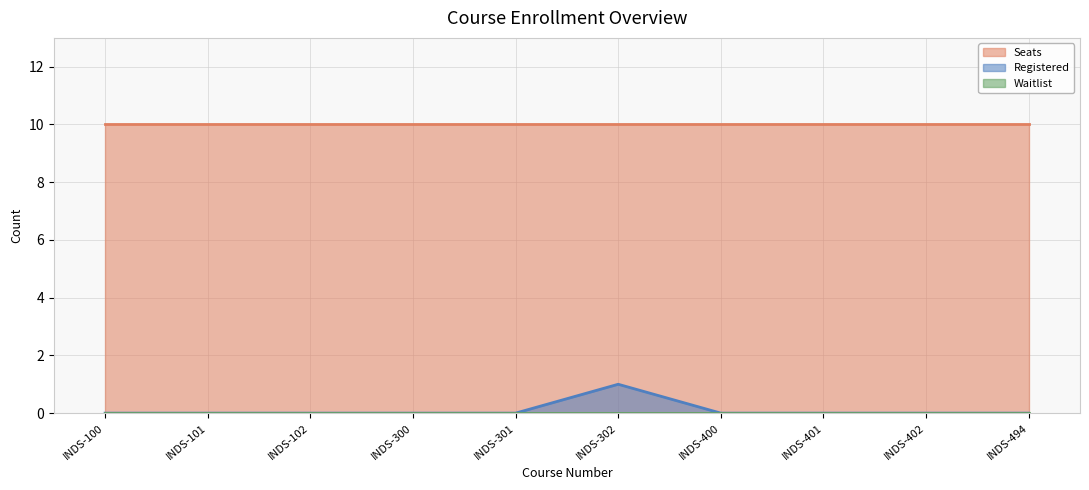

How many lines are shown in the chart?

3